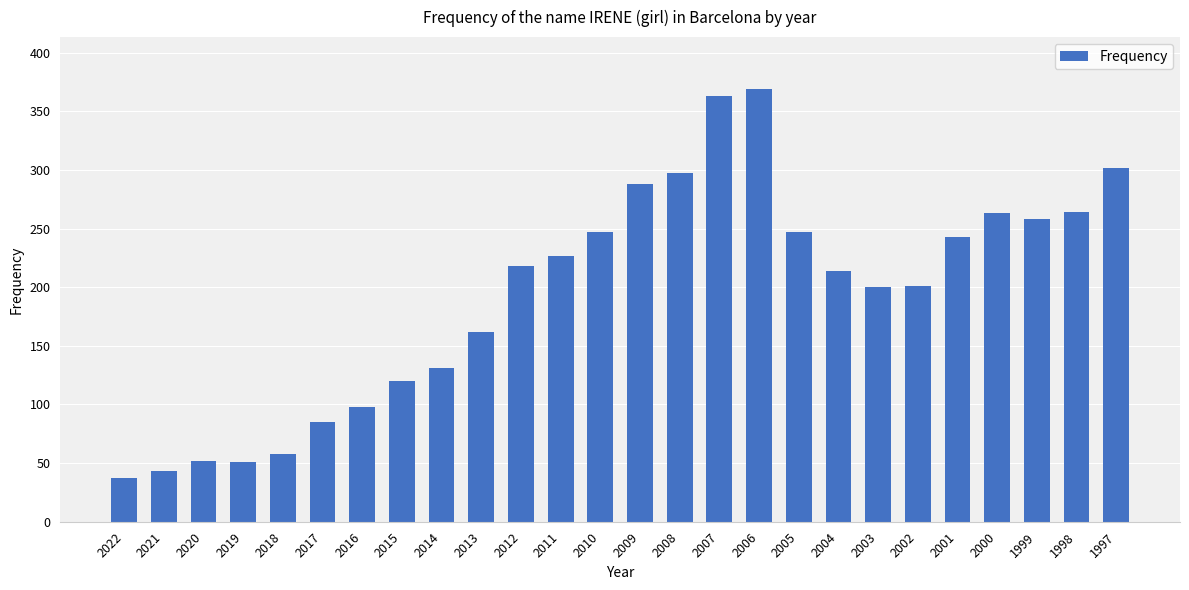

What is the change in value from 2015 to 2013?

+42